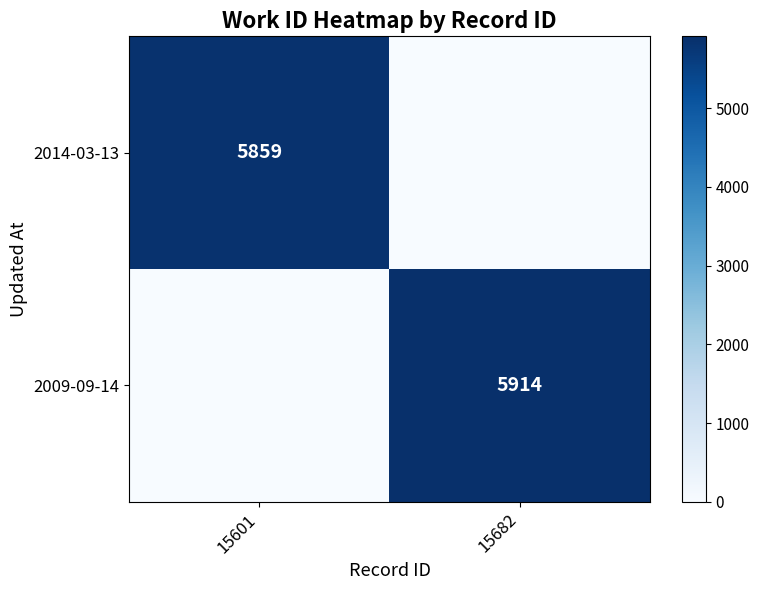

Is it true that 2009-09-14 equals 3774 at 15682?

False